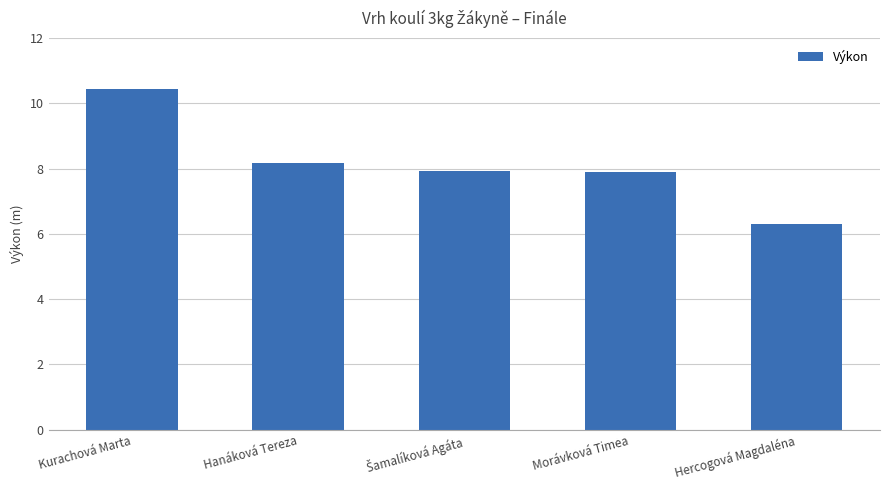

Reading left to right, extract all data points from this chart.

10.4	8.2	7.9	7.9	6.3